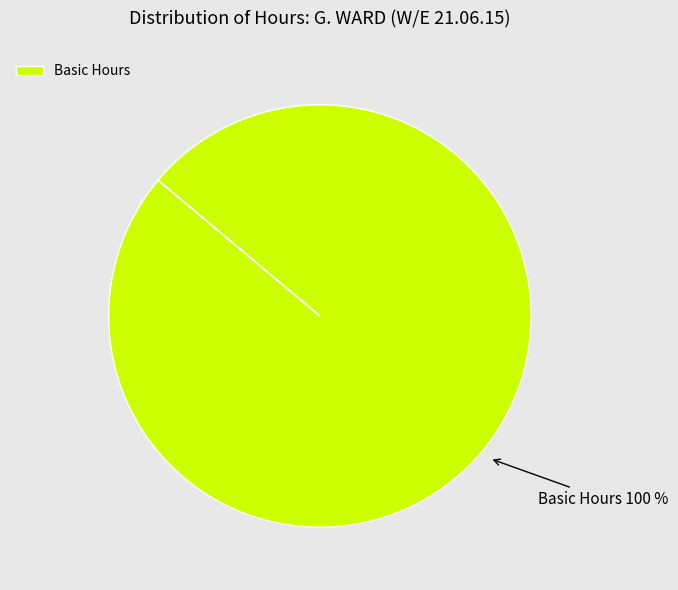

Which category accounts for the majority?

Basic Hours